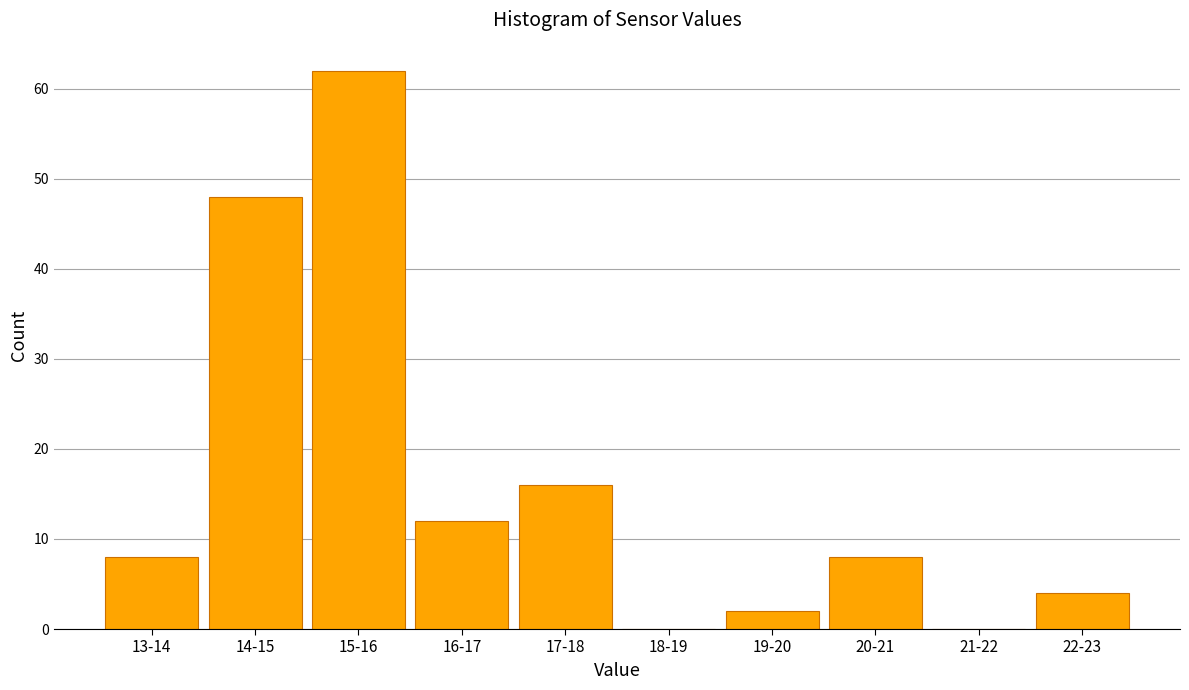

Reading right to left, extract all data points from this chart.

22-23=4	21-22=0	20-21=8	19-20=2	18-19=0	17-18=16	16-17=12	15-16=62	14-15=48	13-14=8